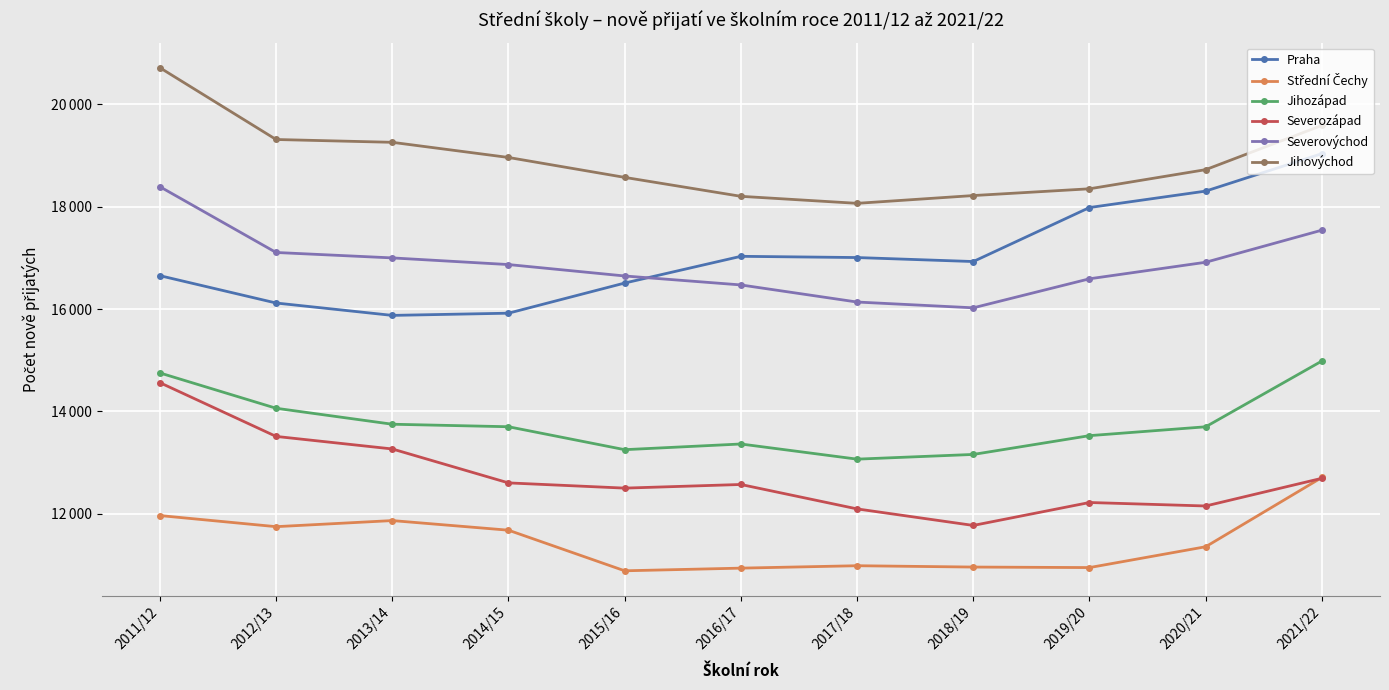

The value of Severovýchod at 2015/16 is 29586. True or false?

False